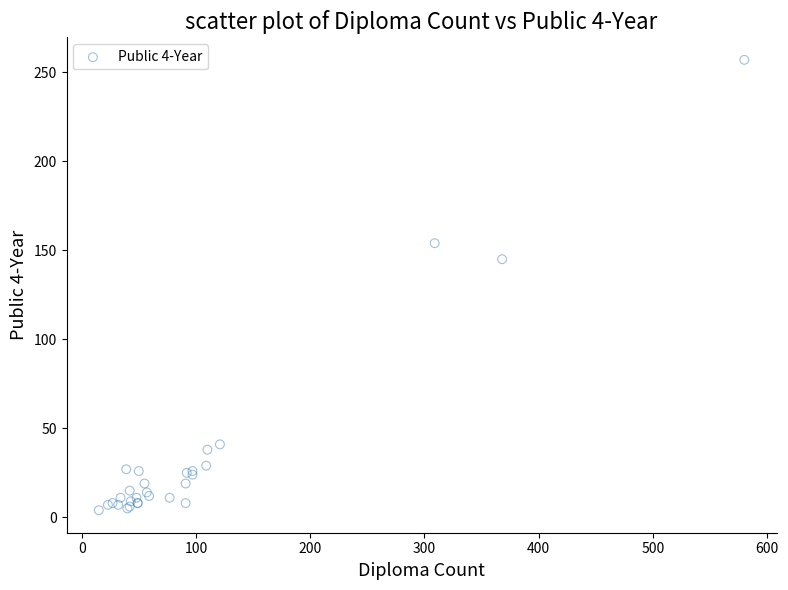

What Y value in the scatter plot is closest to 130?

145